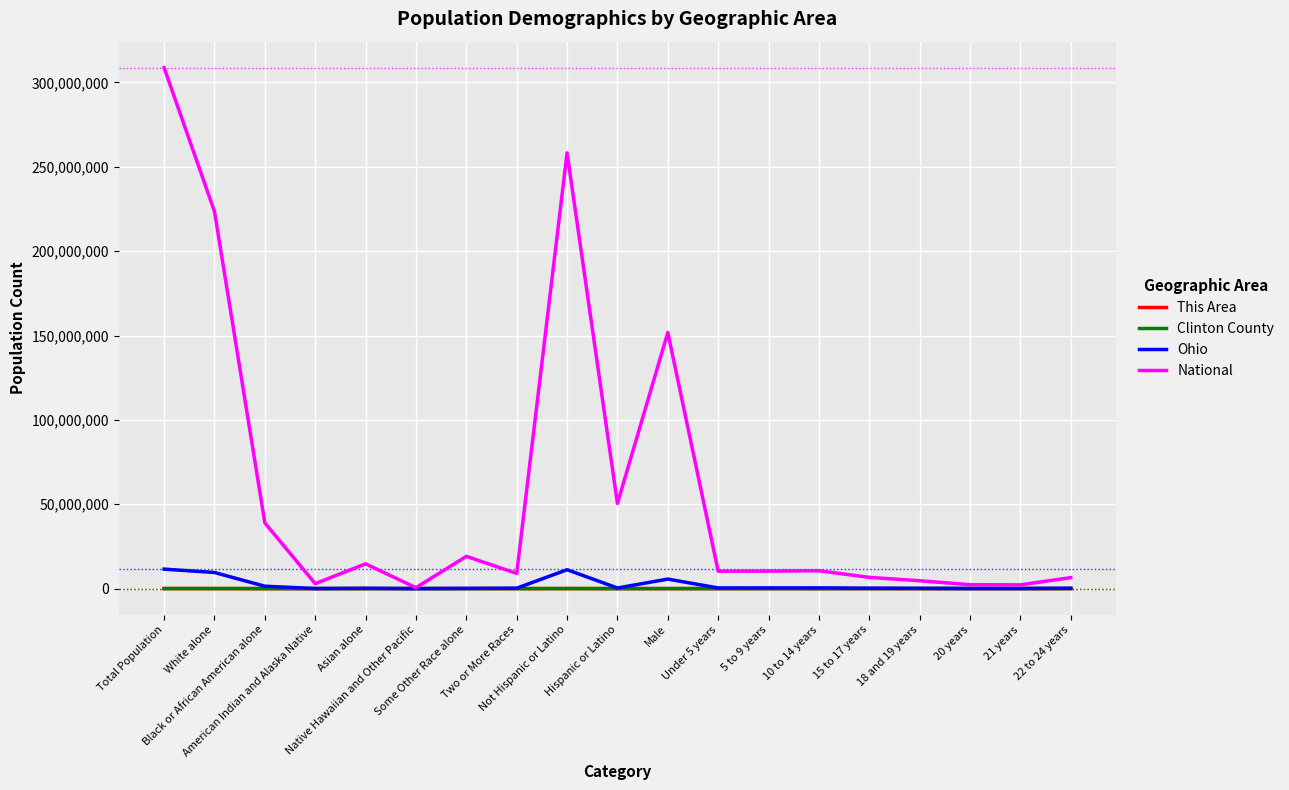

What is the difference between the Clinton County values at 10 to 14 years and Total Population?

40513